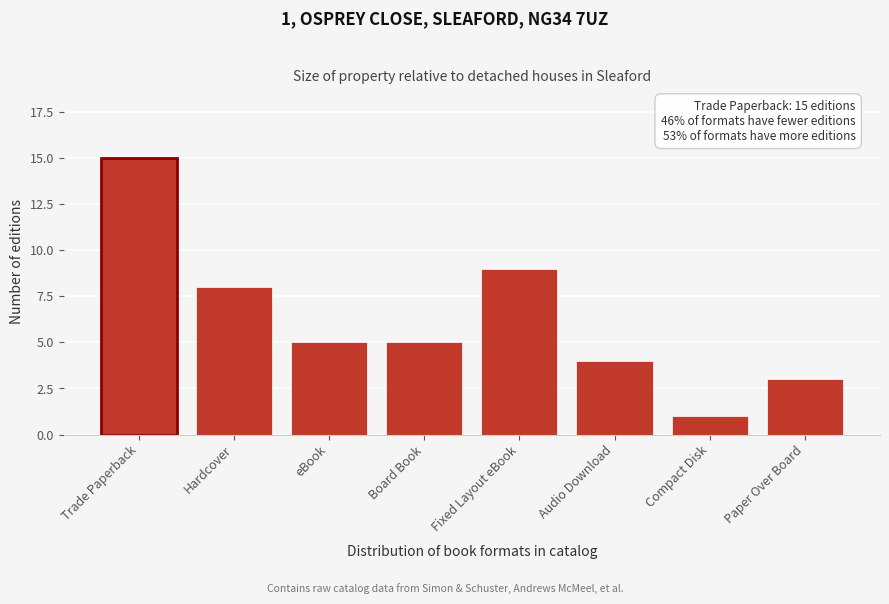

Reading left to right, extract all data points from this chart.

15	8	5	5	9	4	1	3